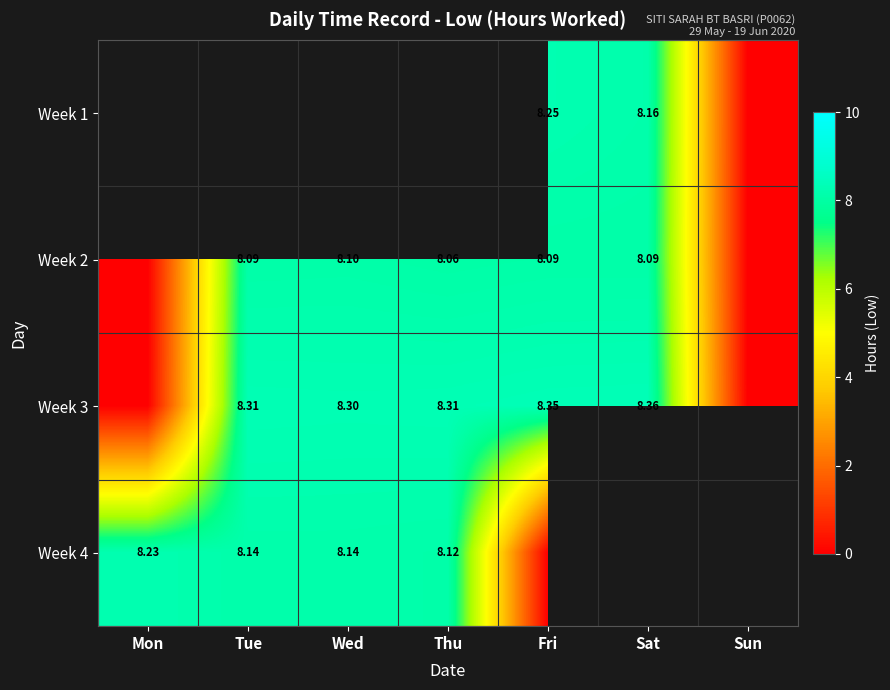

At which category is the sum across all series the highest?

Fri